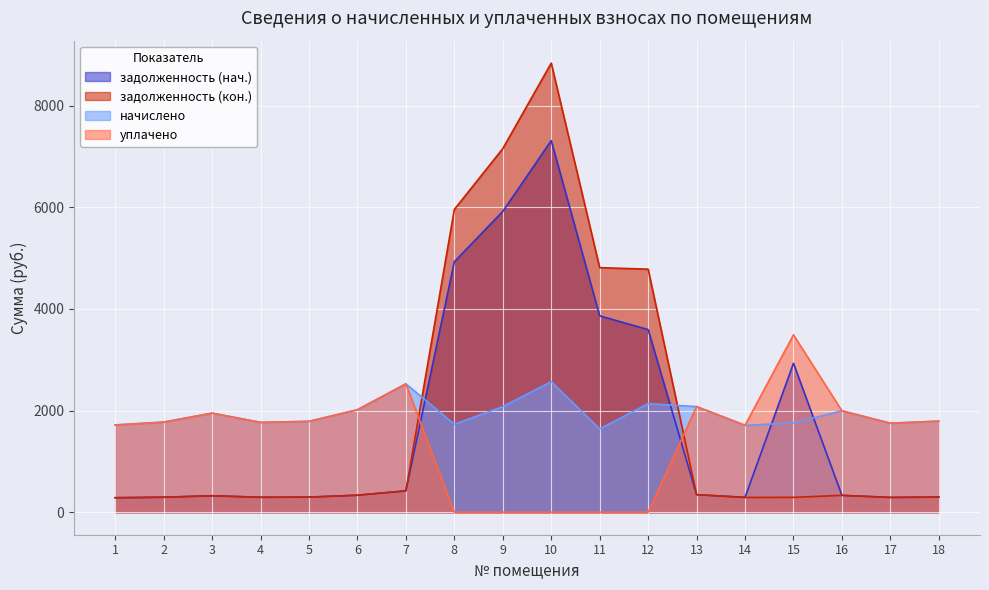

Is it true that задолженность (нач.) equals 7308.9 at 10?

True